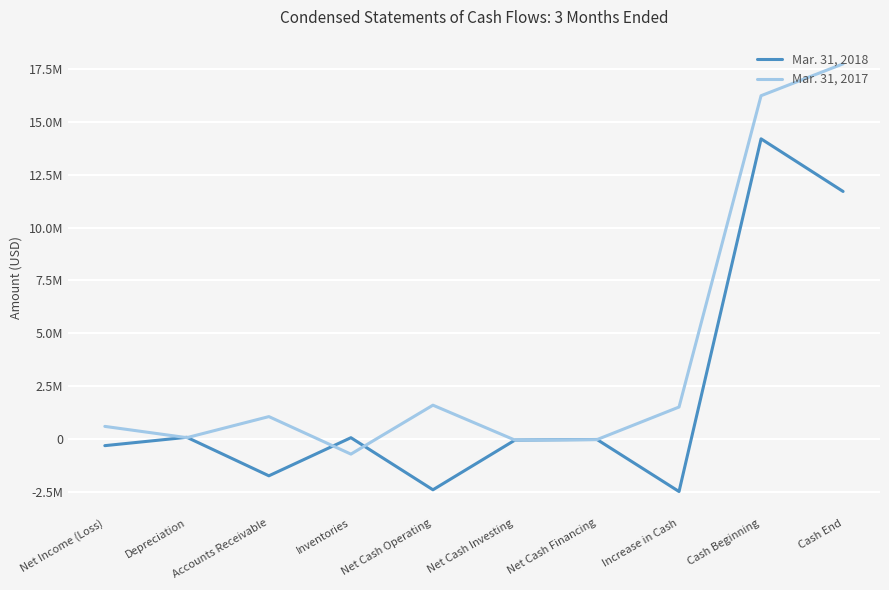

Which series changed the most between Accounts Receivable and Cash End?

Mar. 31, 2017